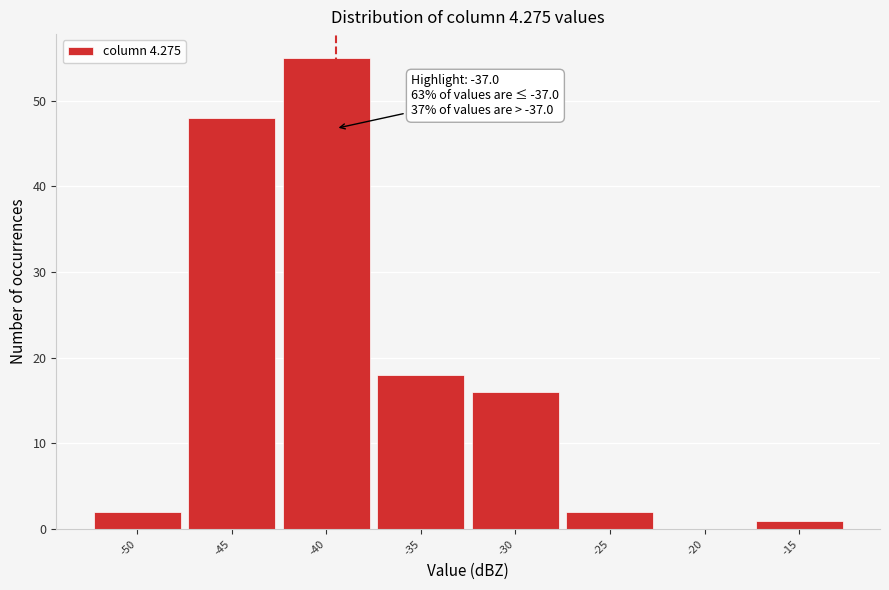

Reading left to right, transcribe all the data shown in this chart.

-50=2	-45=48	-40=55	-35=18	-30=16	-25=2	-20=0	-15=1